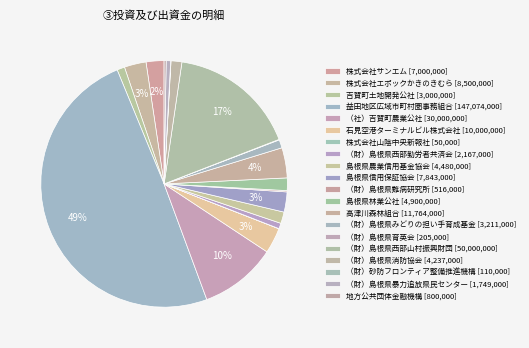

Between （財）島根県みどりの担い手育成基金 and 株式会社エポックかきのきむら, which is larger?

株式会社エポックかきのきむら